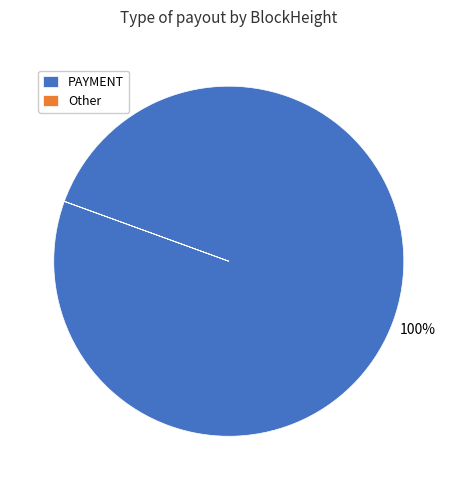

The PAYMENT slice represents 92% of the pie. True or false?

False